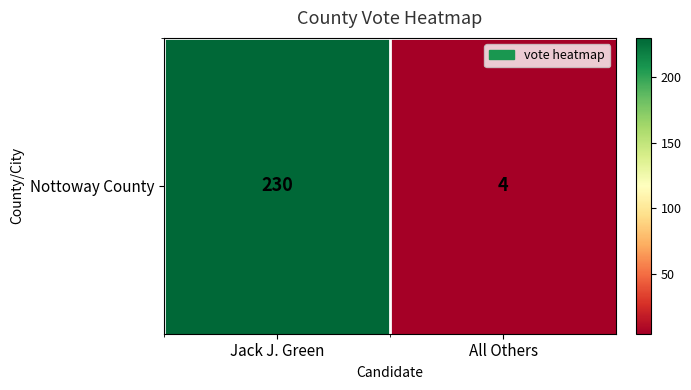

What is the sum of all values?

234